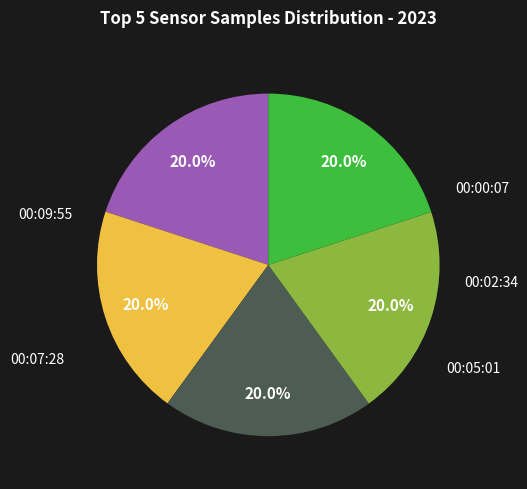

How many slices are in this pie chart?

5